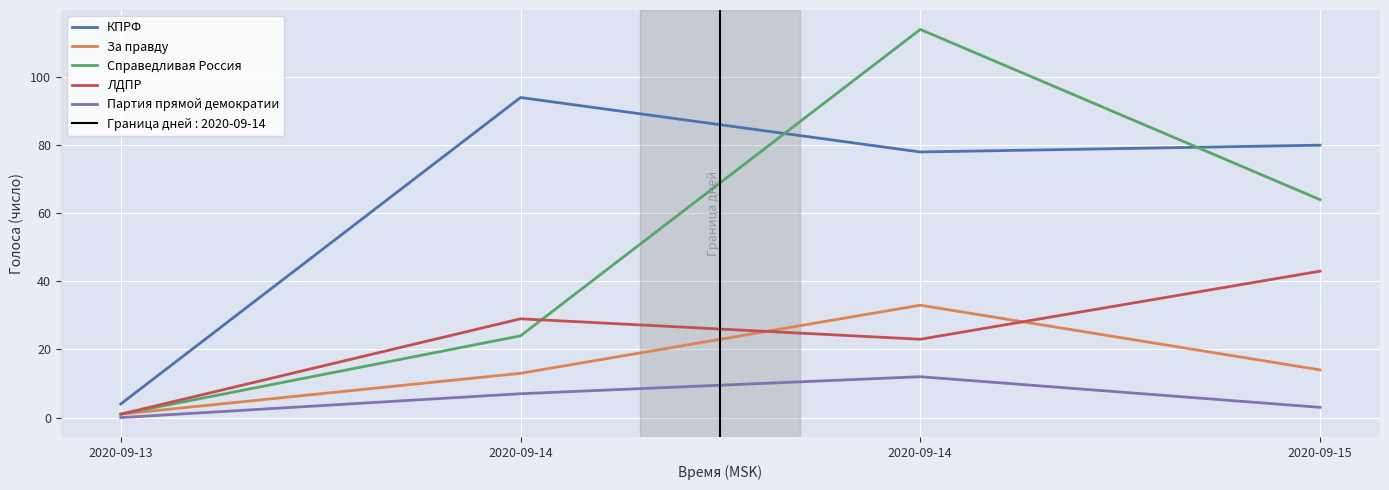

Is it true that За правду equals 1 at 2020-09-13?

True